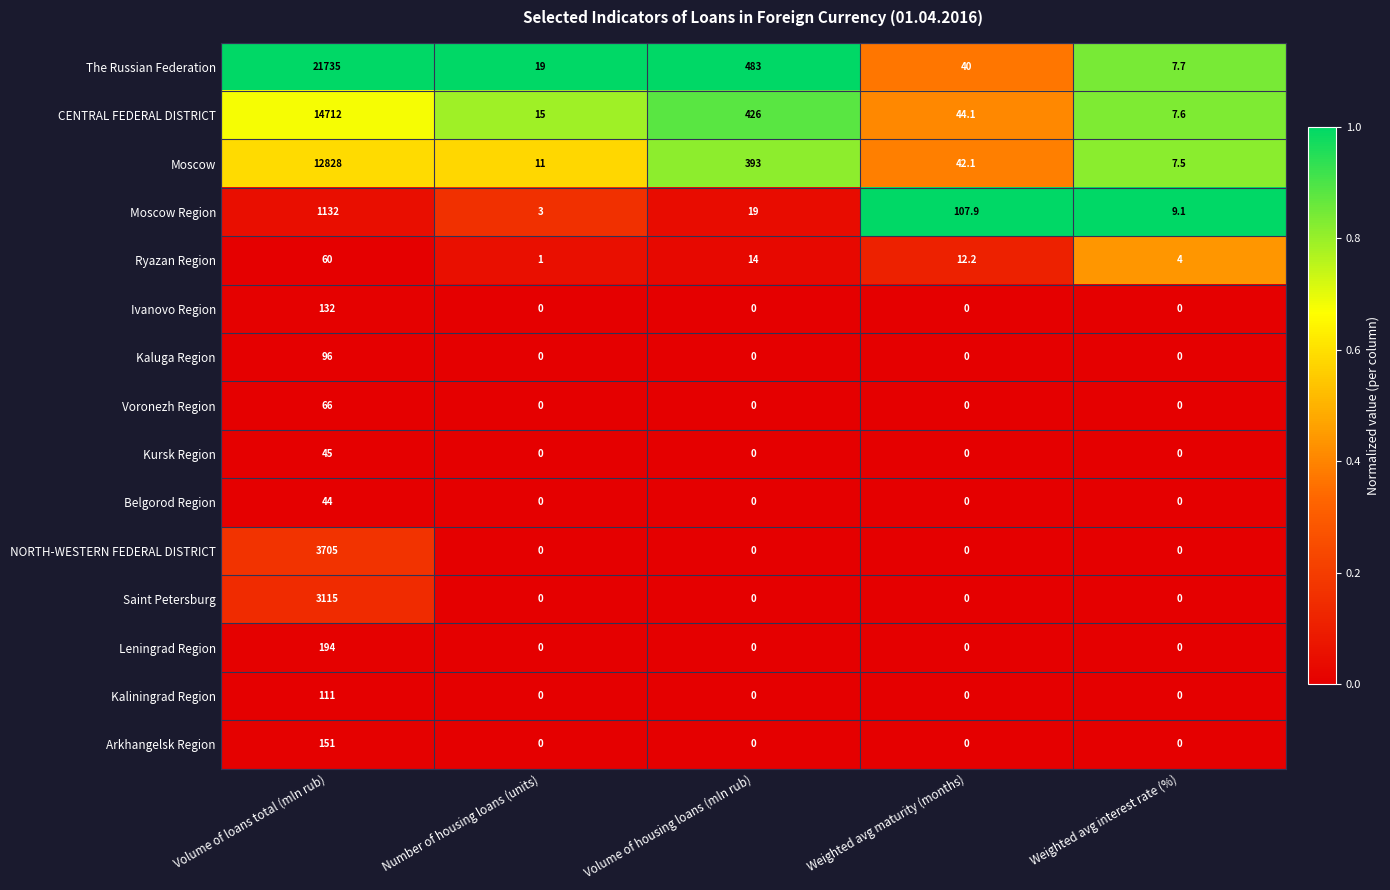

What is the sum of all NORTH-WESTERN FEDERAL DISTRICT values?

3705.0